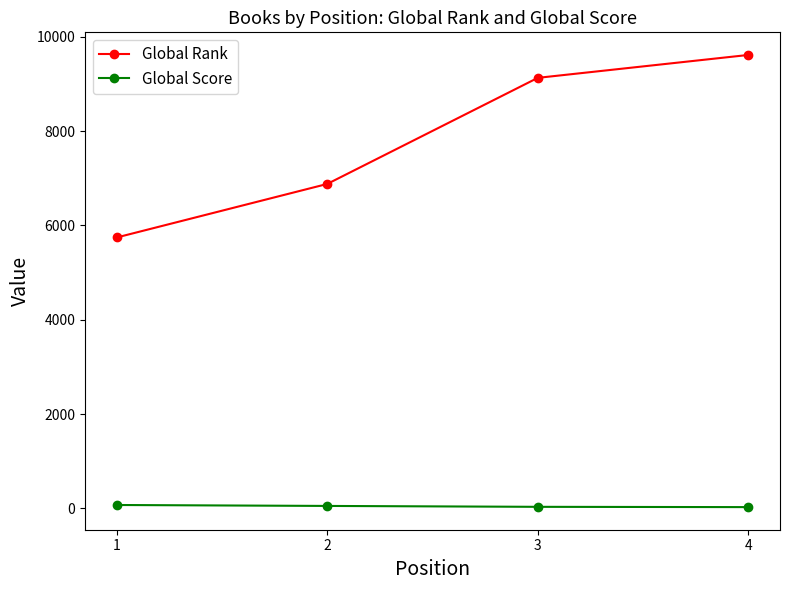

True or false: Global Rank has more than 0 interior local peaks.

False